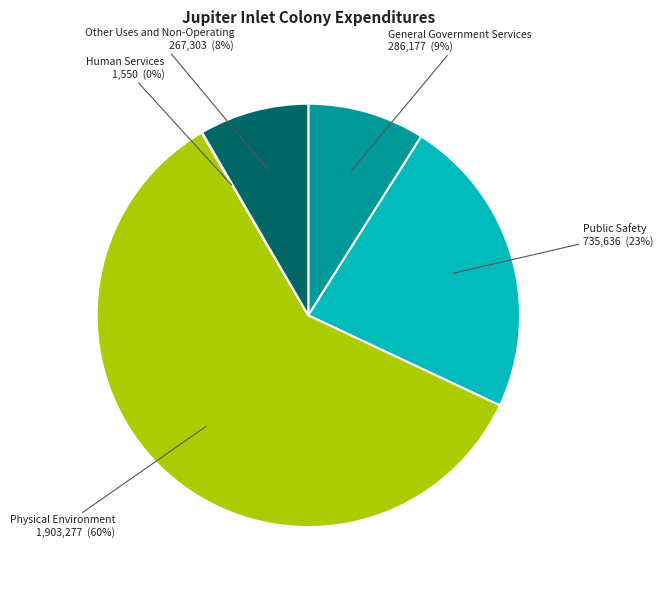

How many segments does this pie chart have?

5